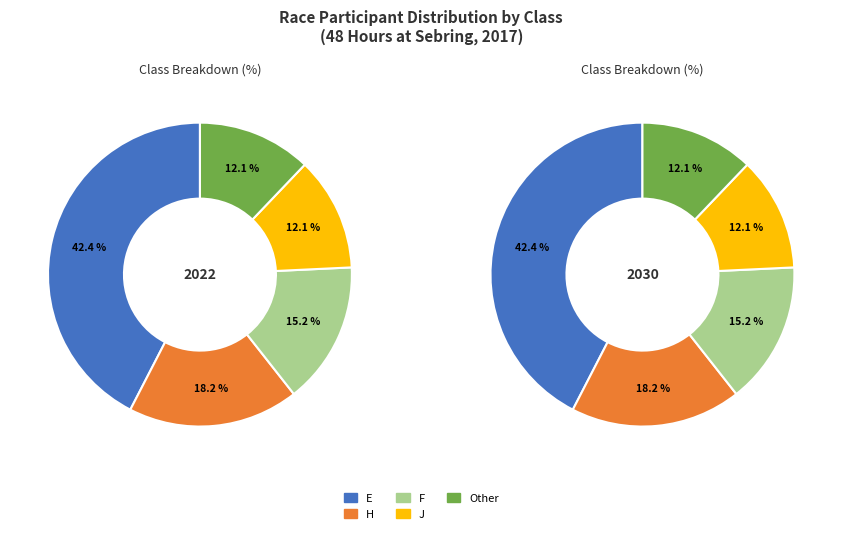

Is there a majority slice in this chart?

No